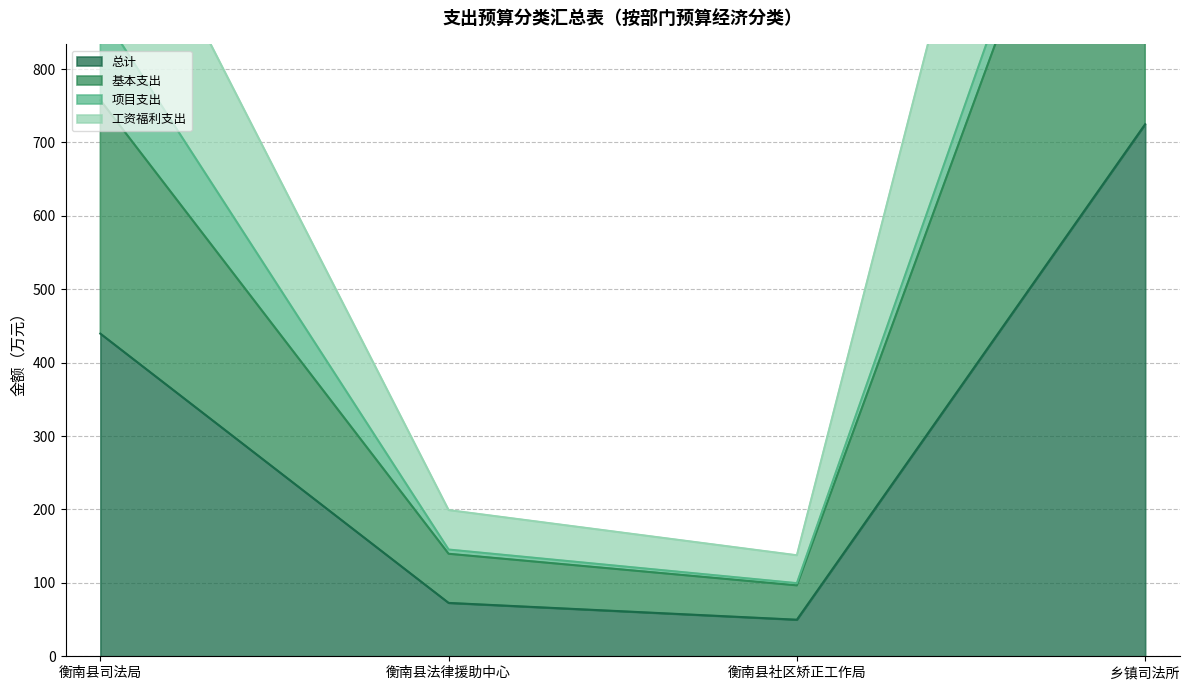

At which label does 总计 reach its peak?

乡镇司法所